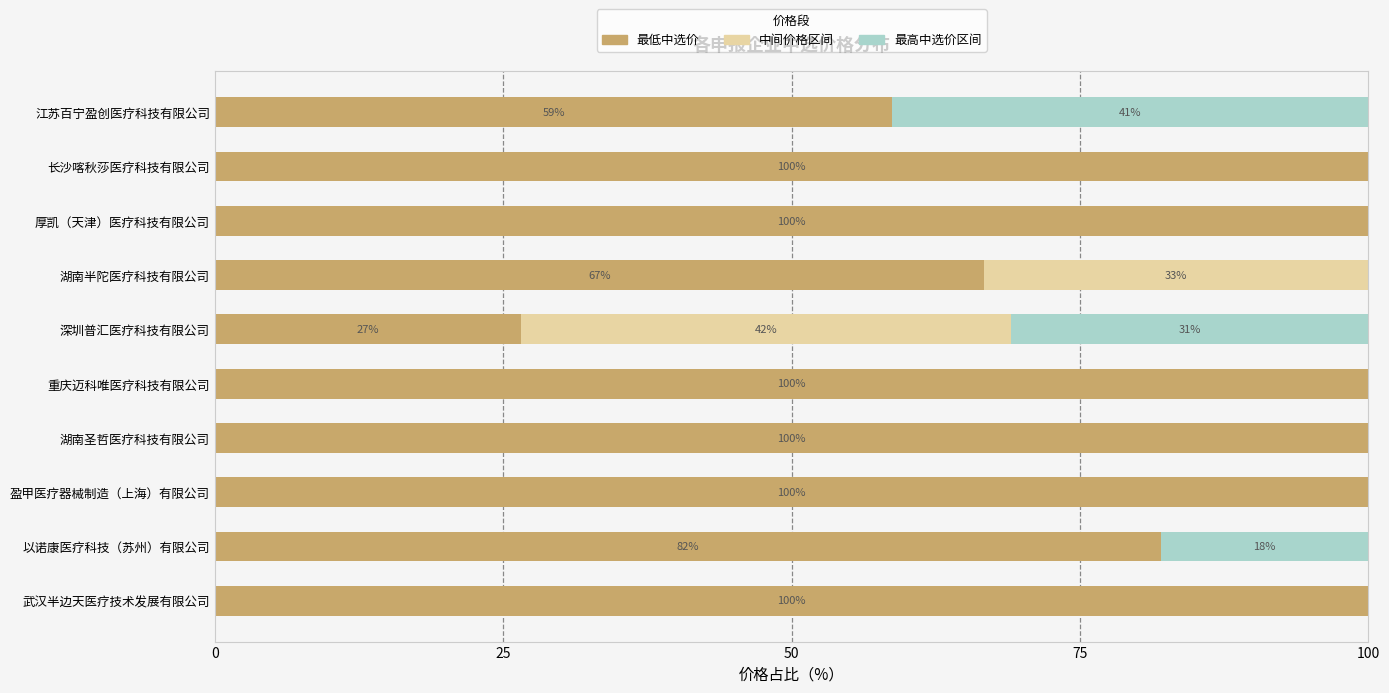

True or false: 最低中选价 has a value of 58.7 at 江苏百宁盈创医疗科技有限公司.

True